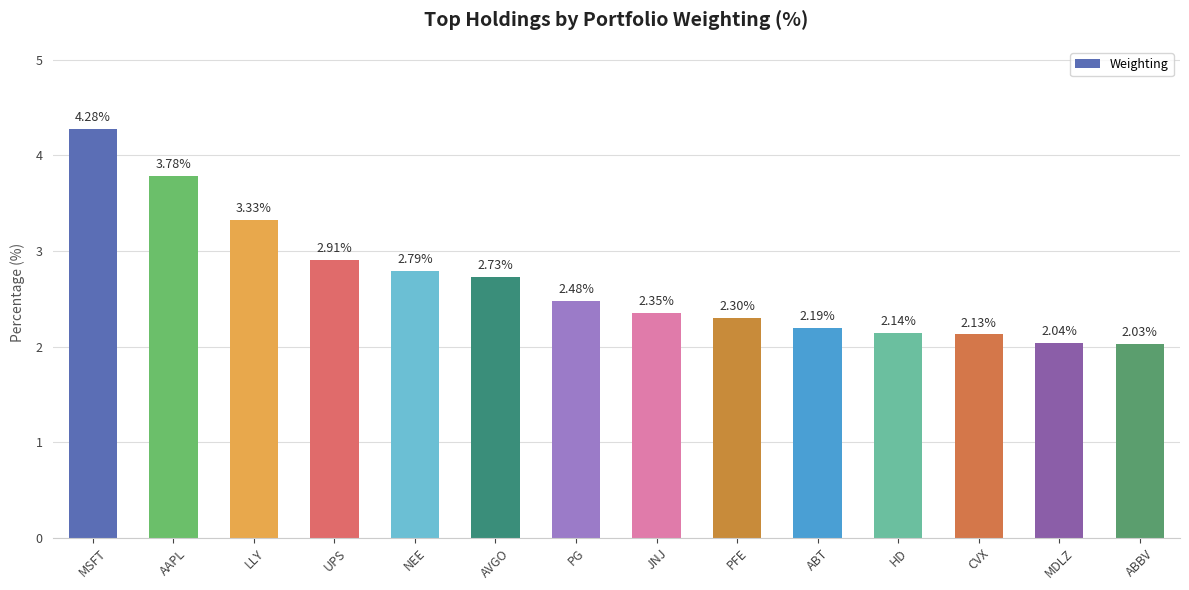

Which category has the lowest value across all series?

ABBV